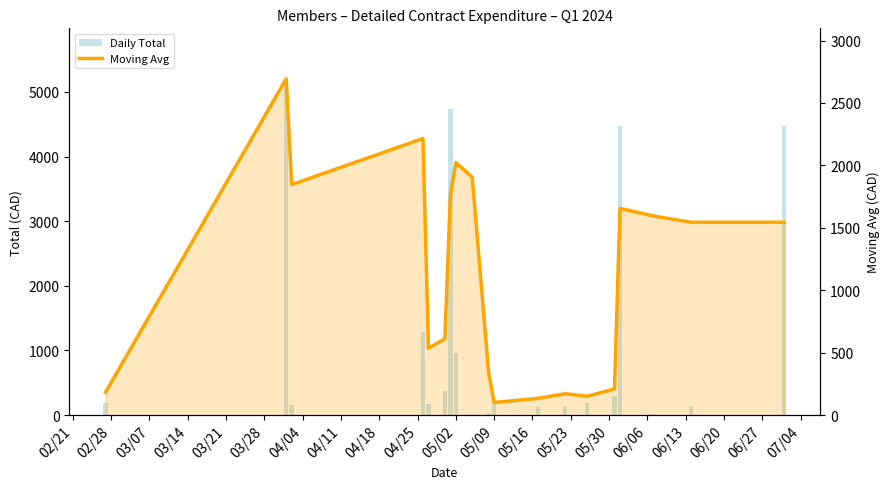

How many data points in Daily Total are above 187?

10